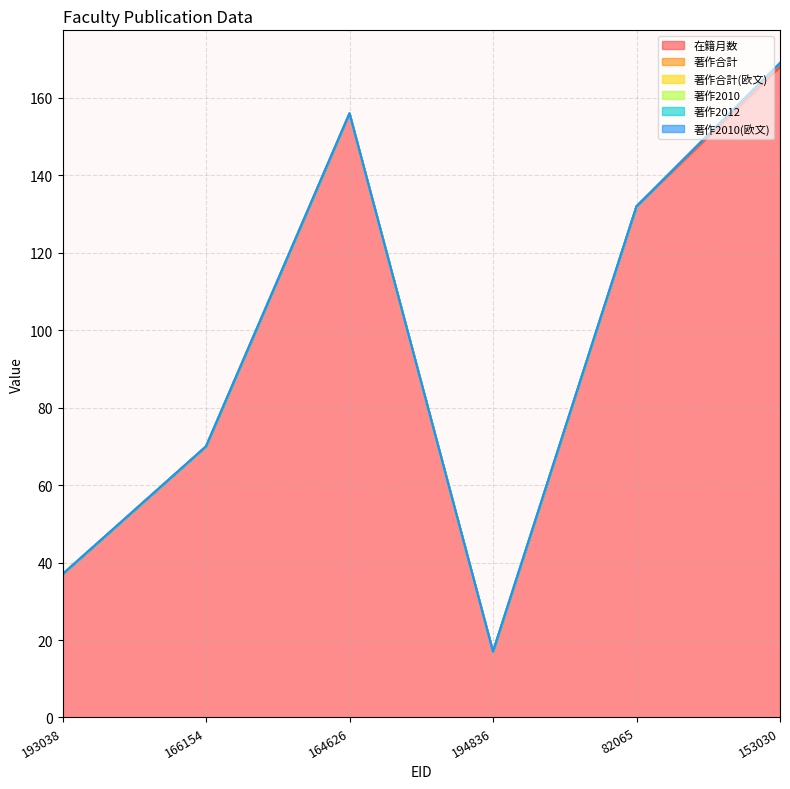

Reading right to left, extract all data points from this chart.

在籍月数: 168	132	17	156	70	37
著作合計: 1	0	0	0	0	0
著作合計(欧文): 0	0	0	0	0	0
著作2010: 0	0	0	0	0	0
著作2012: 0	0	0	0	0	0
著作2010(欧文): 0	0	0	0	0	0